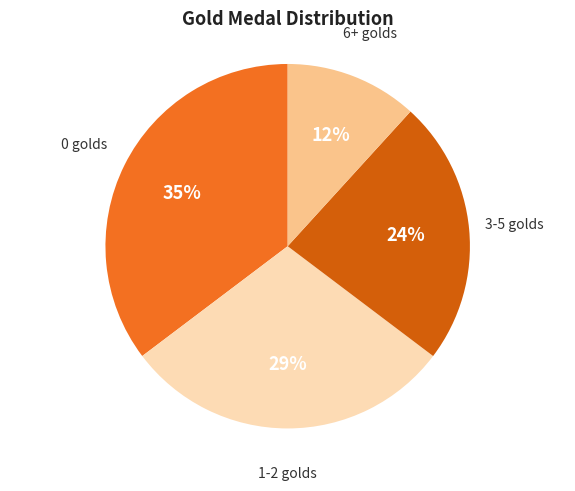

Is there any slice that represents more than half of the pie?

No